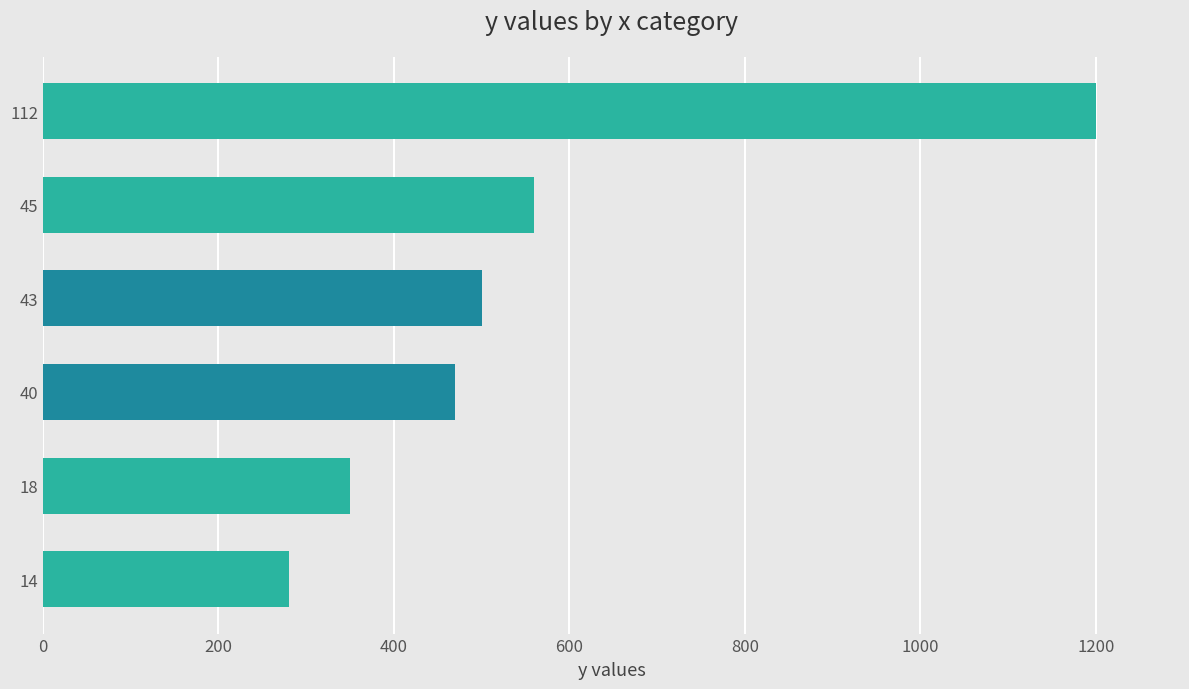

Rank the categories by value from lowest to highest.

14, 18, 40, 43, 45, 112